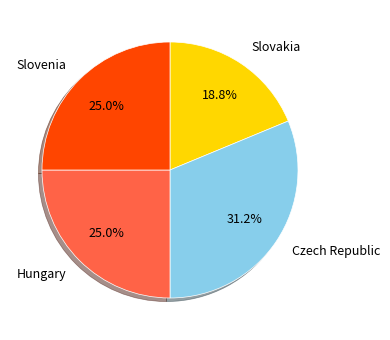

Does any single category account for the majority?

No